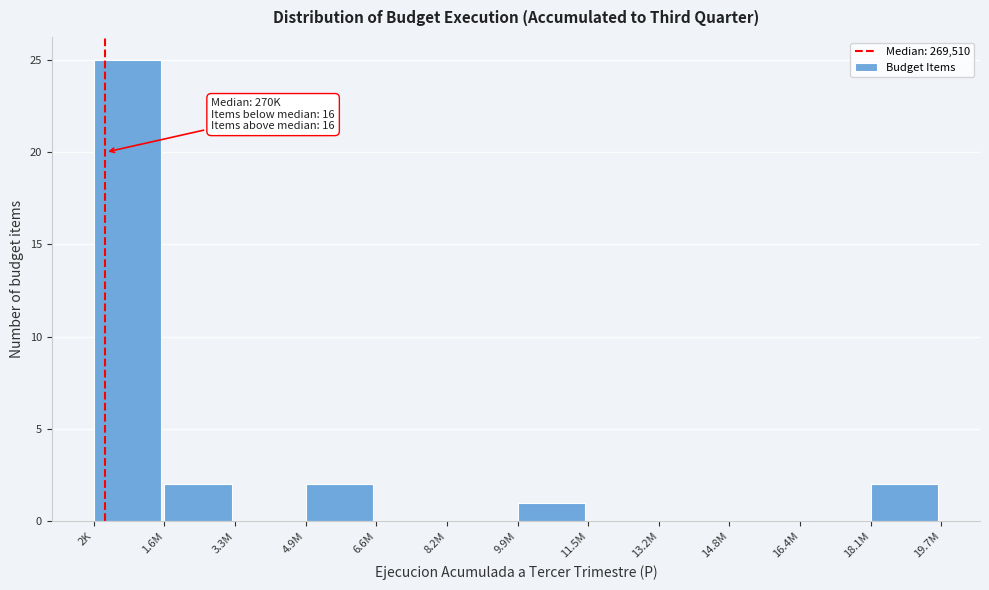

Reading left to right, extract all data points from this chart.

2K=25	1.6M=2	3.3M=0	4.9M=2	6.6M=0	8.2M=0	9.9M=1	11.5M=0	13.2M=0	14.8M=0	16.4M=0	18.1M=2